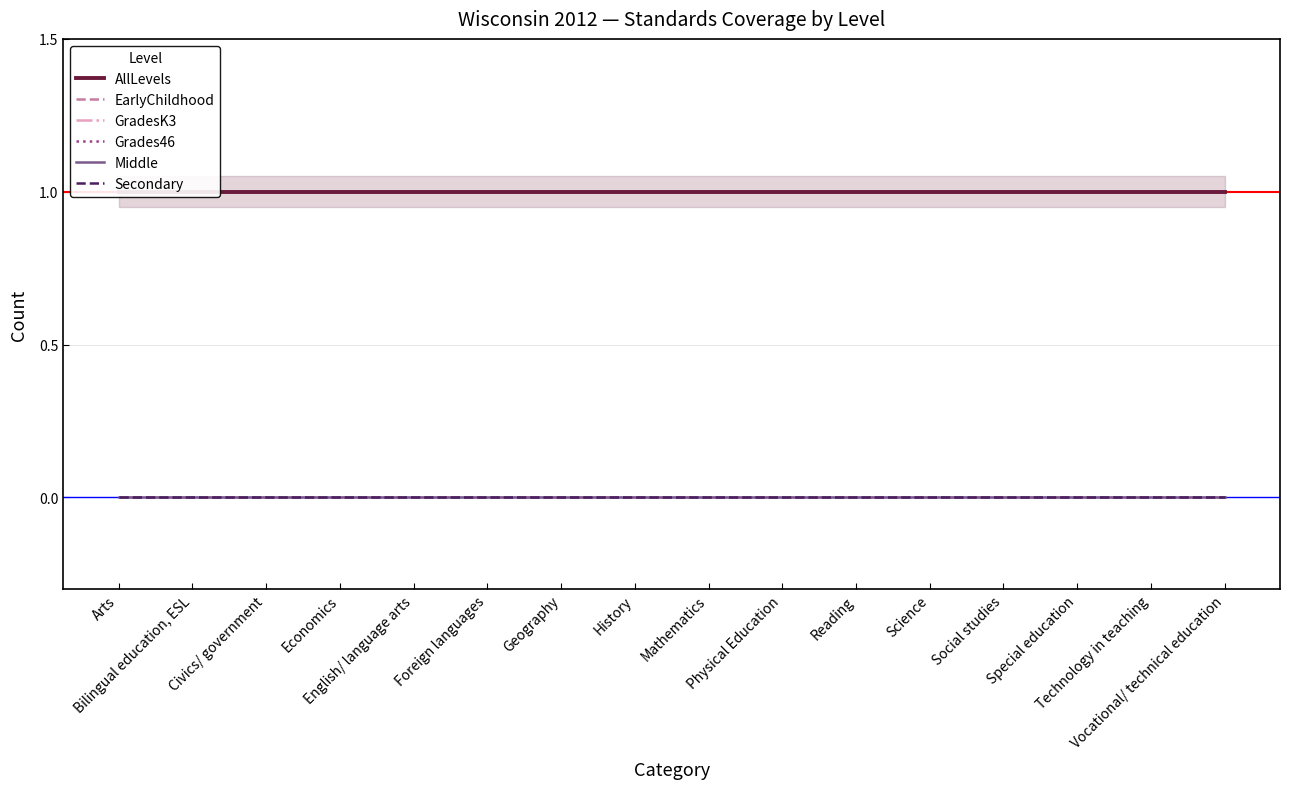

True or false: GradesK3 and Secondary intersect in this chart.

False